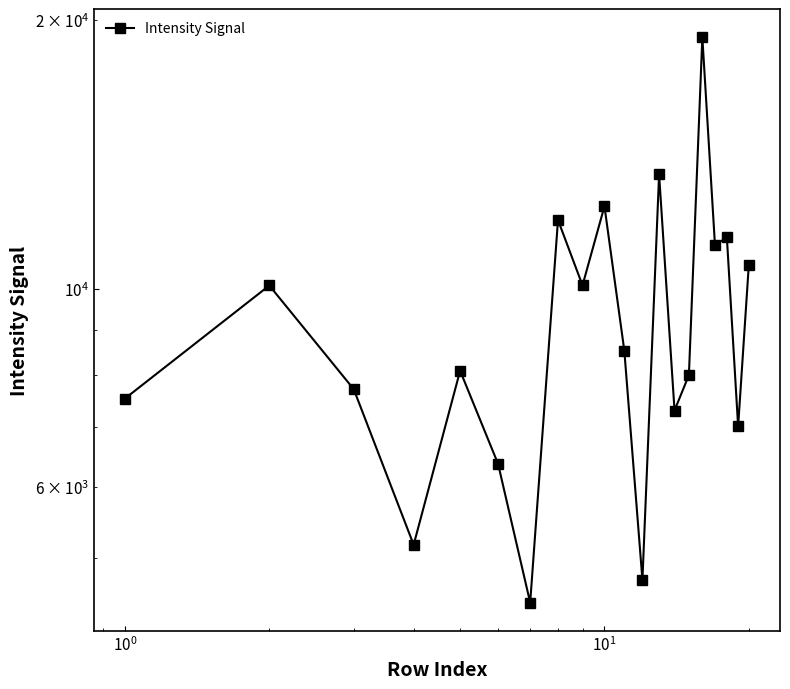

What is the minimum value shown in the chart?

4453